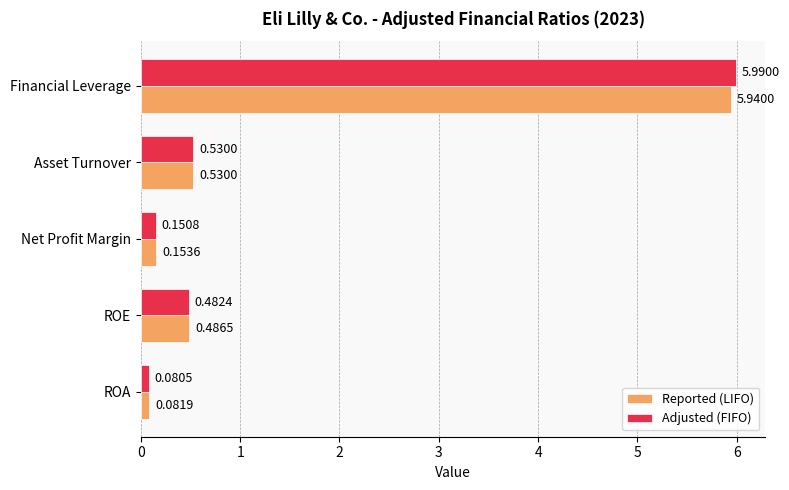

Which series changed the most between ROA and Financial Leverage?

Adjusted (FIFO)